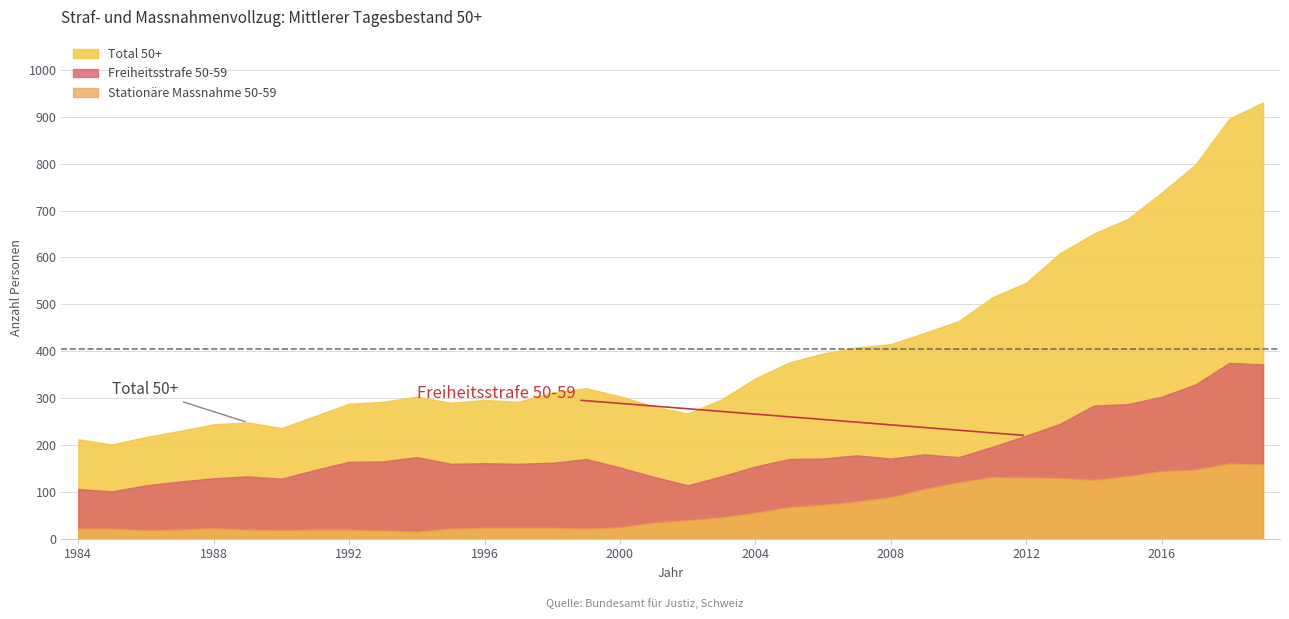

True or false: Stationäre Massnahme 50-59 and Total 50+ intersect in this chart.

False